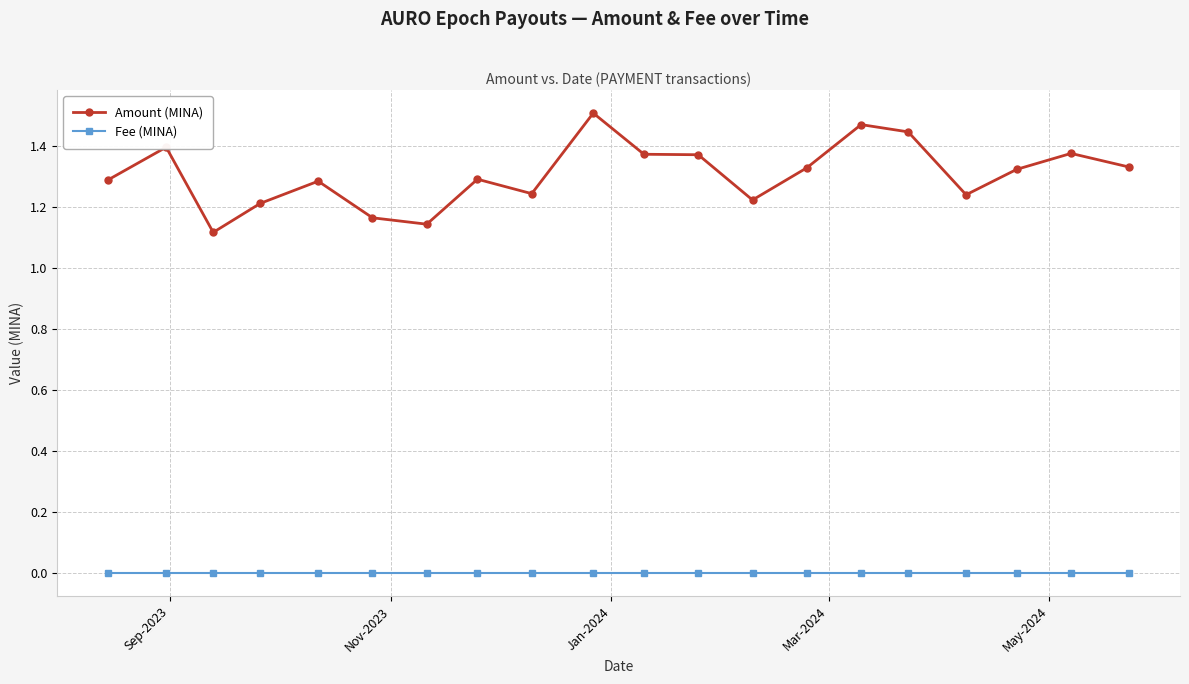

Rank the series by their maximum value, from highest to lowest.

Amount (MINA), Fee (MINA)